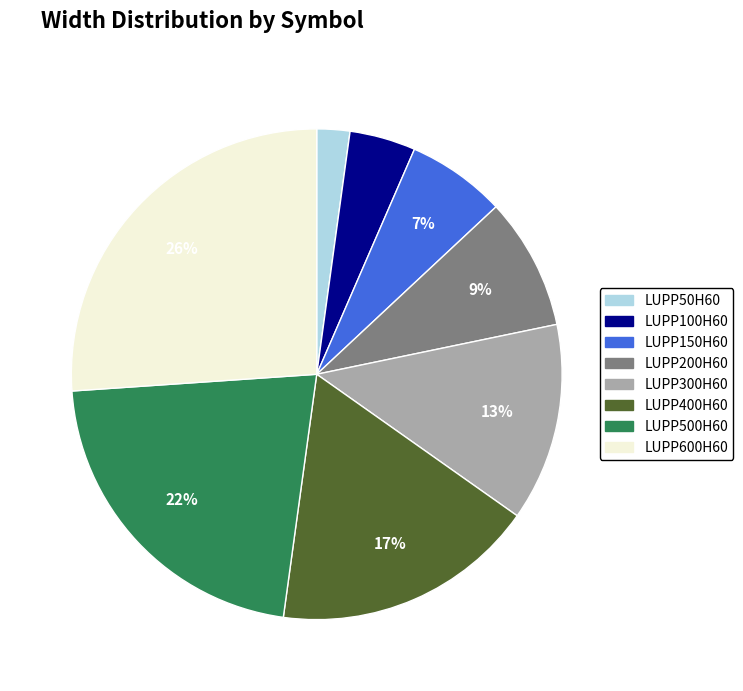

Do LUPP500H60 and LUPP100H60 together represent more than half of the pie?

No